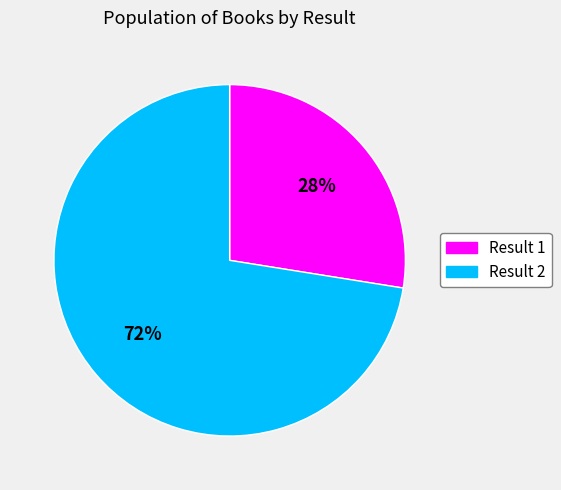

Combined, do Result 2 and Result 1 account for over 50%?

Yes